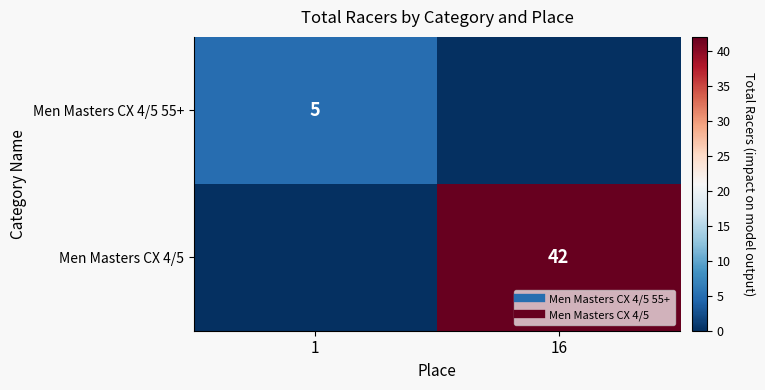

Which category has the lowest value across all series?

16